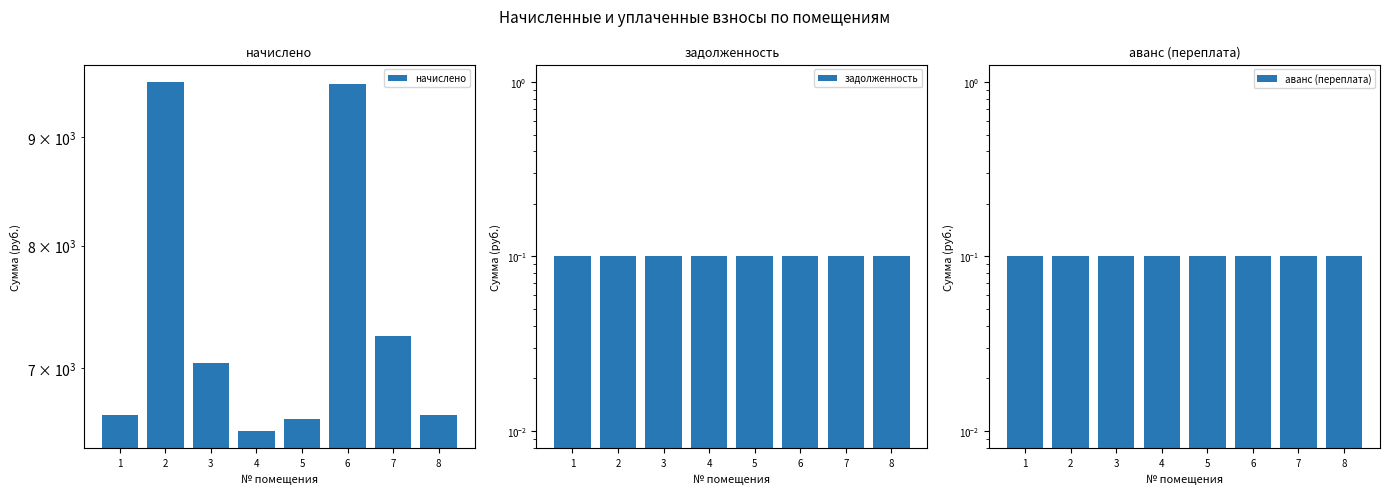

Reading right to left, extract all data points from this chart.

начислено: 6657.1	7253.3	9538.6	6624.0	6541.2	7038.2	9555.4	6657.1
задолженность: 0.1	0.1	0.1	0.1	0.1	0.1	0.1	0.1
аванс (переплата): 0.1	0.1	0.1	0.1	0.1	0.1	0.1	0.1